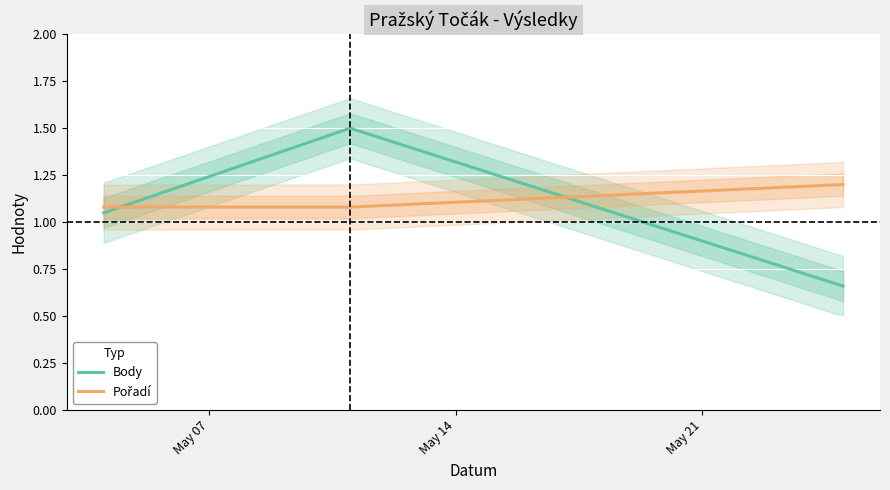

At how many categories does at least one series exceed 1?

3